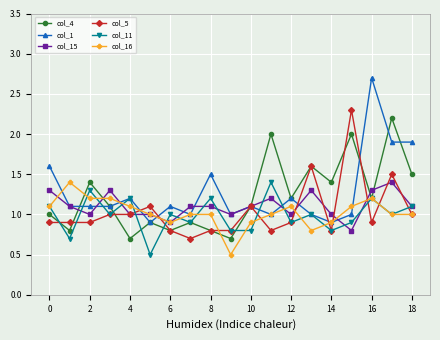

Which series has the widest spread of values?

col_1